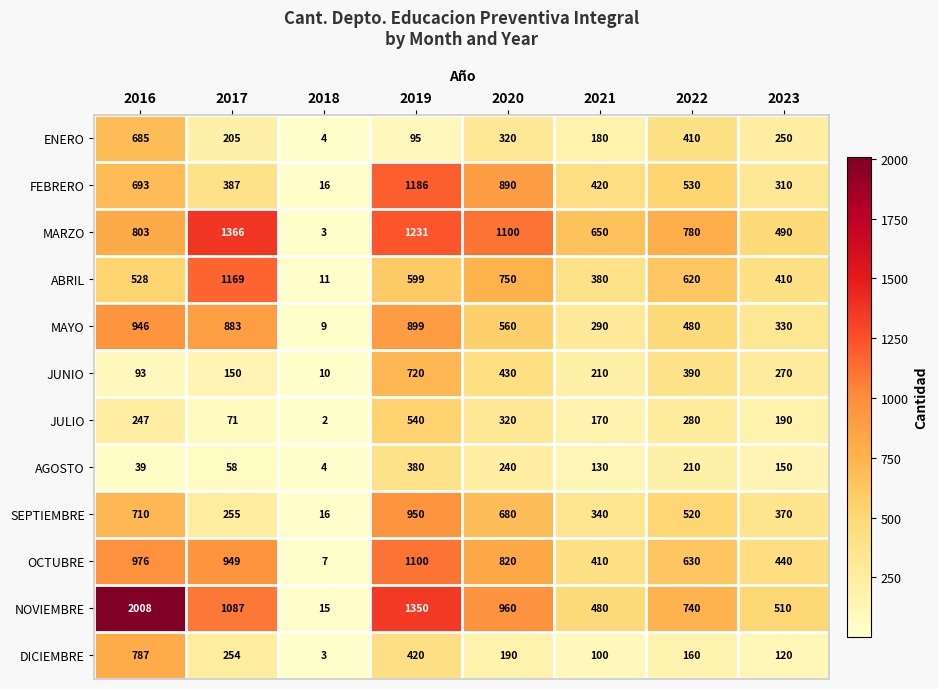

Between 2021 and 2022, which series saw the biggest shift?

NOVIEMBRE